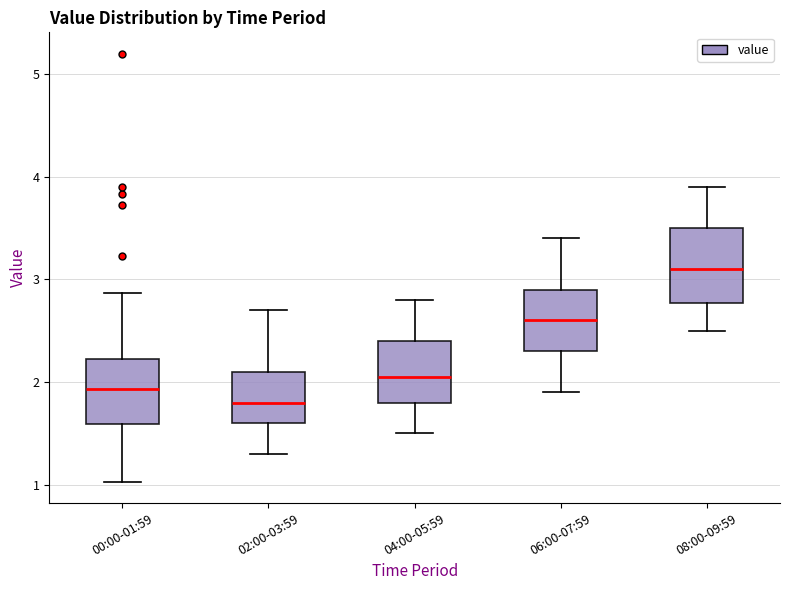

Where is the lower edge of the box for 00:00-01:59 on the y-axis? The values are not printed on the chart, so give them approximately, as read against the axis.

1.6